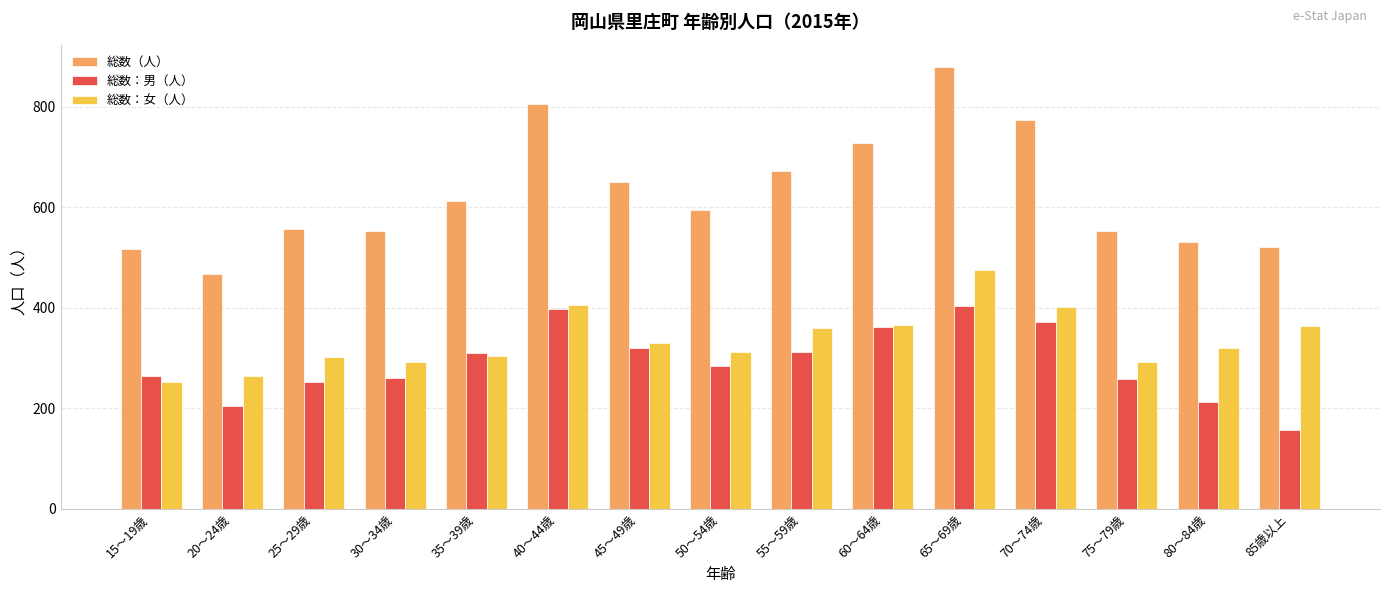

The value of 総数（人） at 50～54歳 is 909. True or false?

False